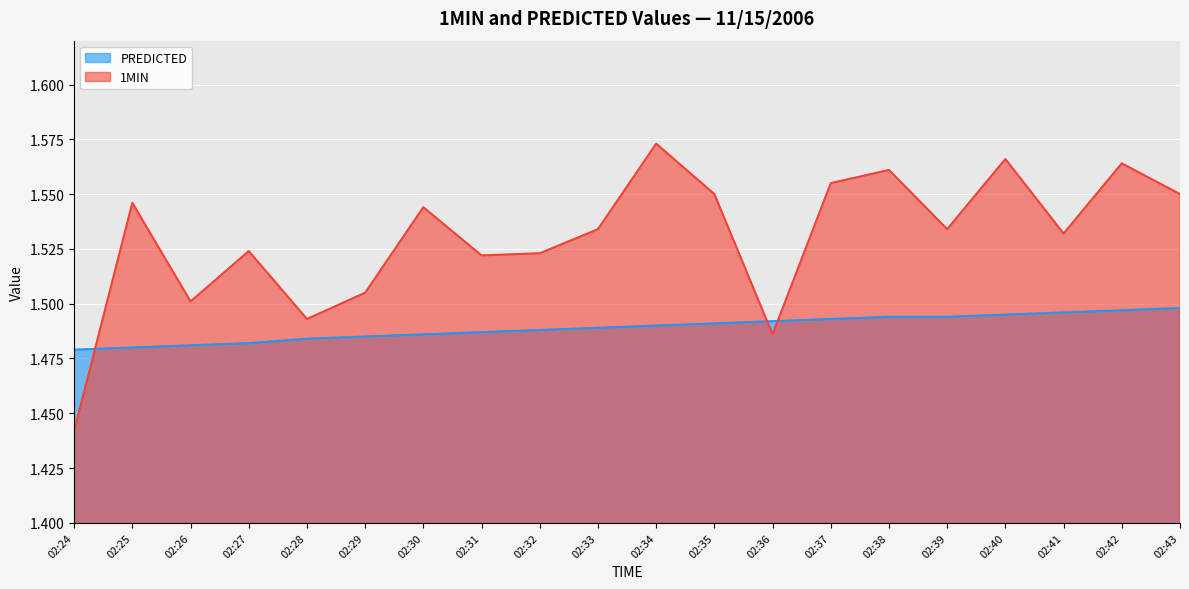

How many data points does each series have?

20